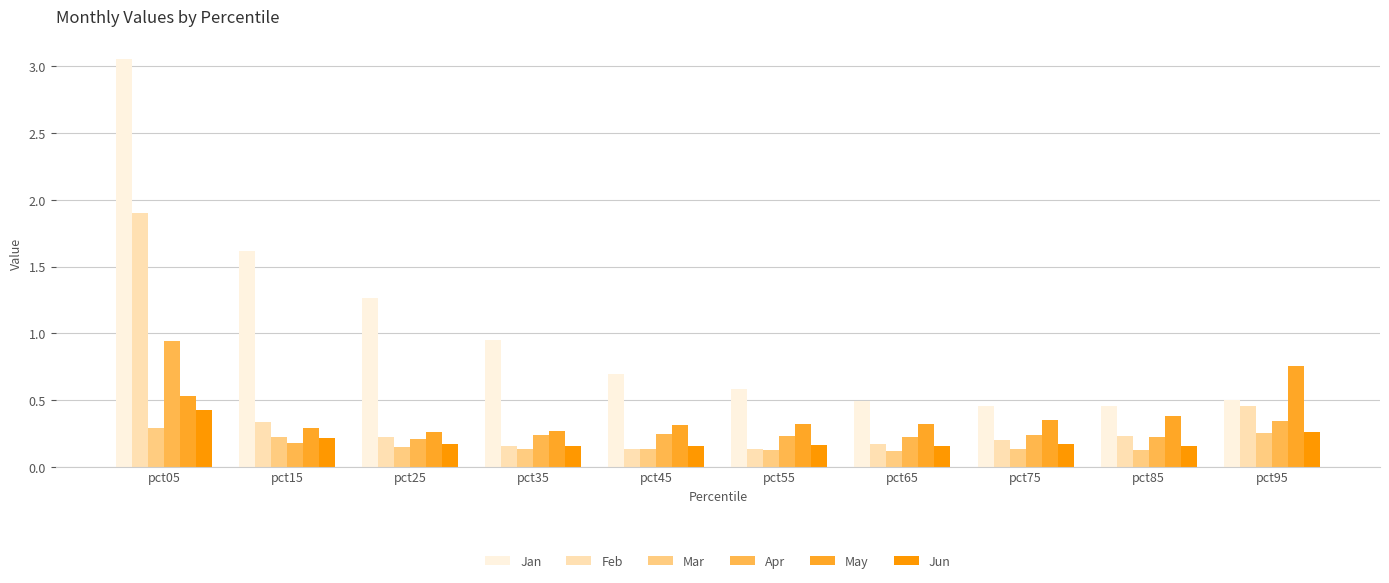

Which series has the largest range (max minus min)?

Jan